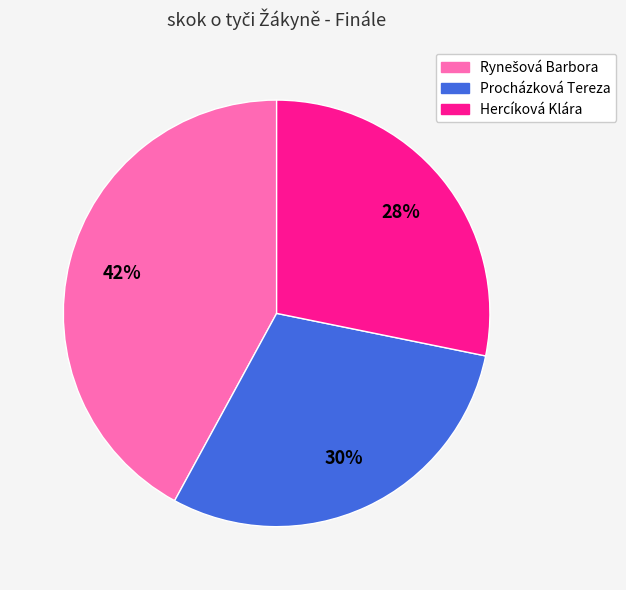

What percentage is the Procházková Tereza slice, to the nearest percent?

30%